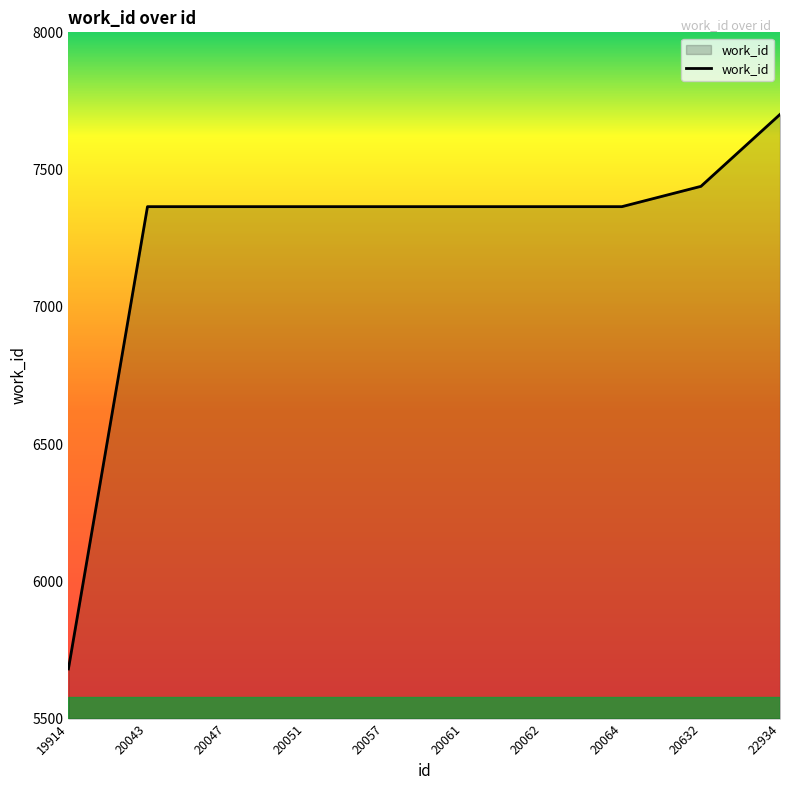

What is the difference between the maximum and minimum values?

2020